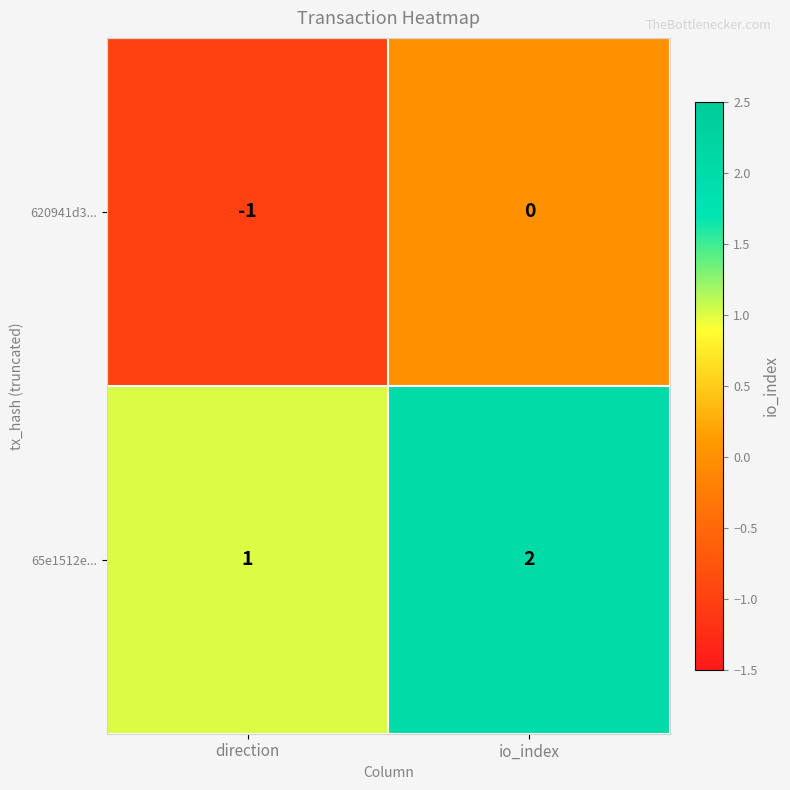

True or false: 620941d3... has a value of 0 at io_index.

True